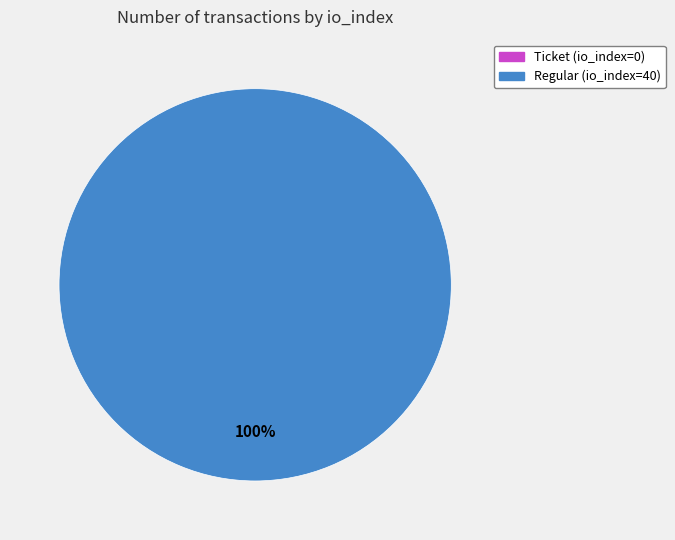

Count the number of slices in the pie.

1